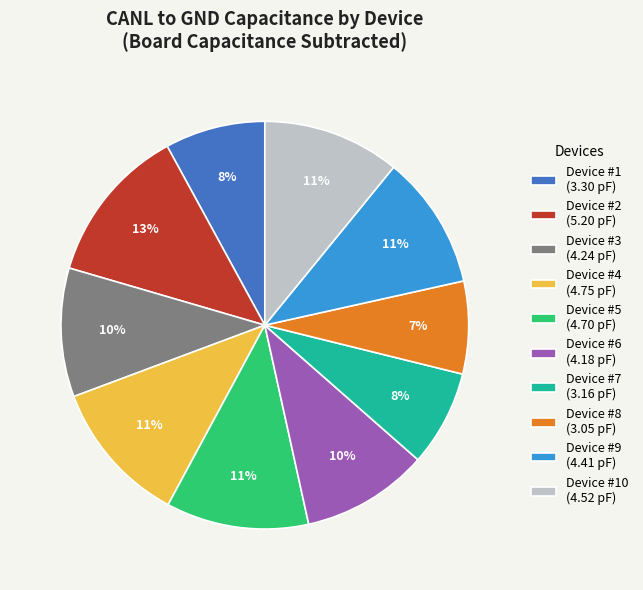

Is it true that Device #2 (5.20 pF) is 13% of the pie?

True